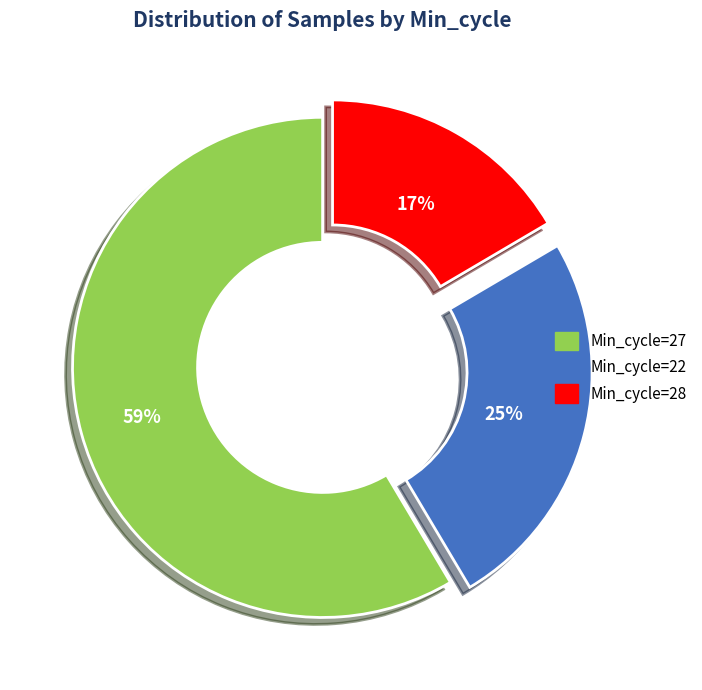

To the nearest percent, what is the difference between the largest and smallest slice percentages?

42%